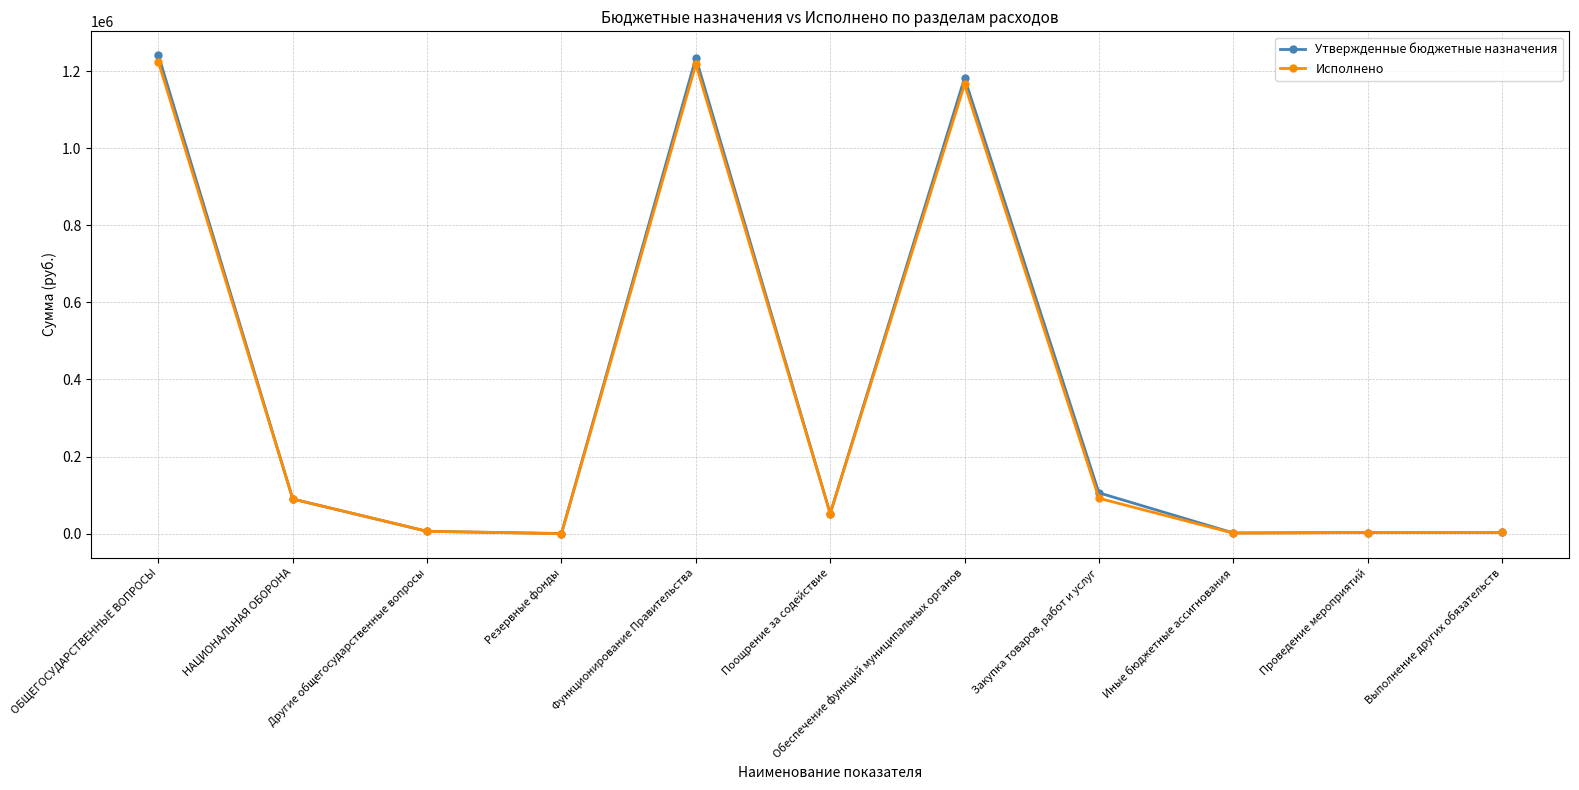

List the labels in order of Исполнено value, largest first.

ОБЩЕГОСУДАРСТВЕННЫЕ ВОПРОСЫ, Функционирование Правительства, Обеспечение функций муниципальных органов, Закупка товаров, работ и услуг, НАЦИОНАЛЬНАЯ ОБОРОНА, Поощрение за содействие, Другие общегосударственные вопросы, Выполнение других обязательств, Проведение мероприятий, Иные бюджетные ассигнования, Резервные фонды